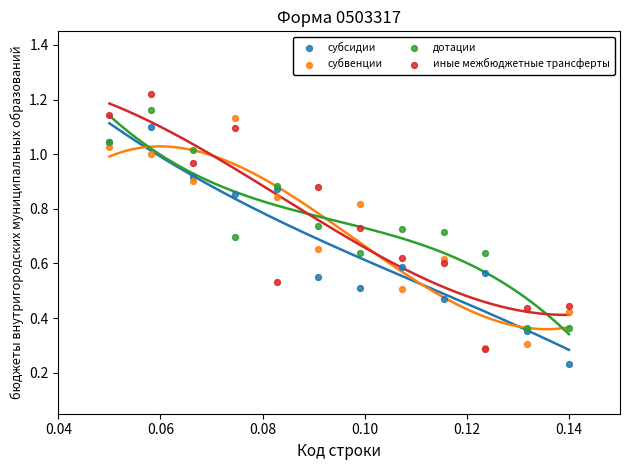

In the иные межбюджетные трансферты series, what Y value is closest to 0?

0.3